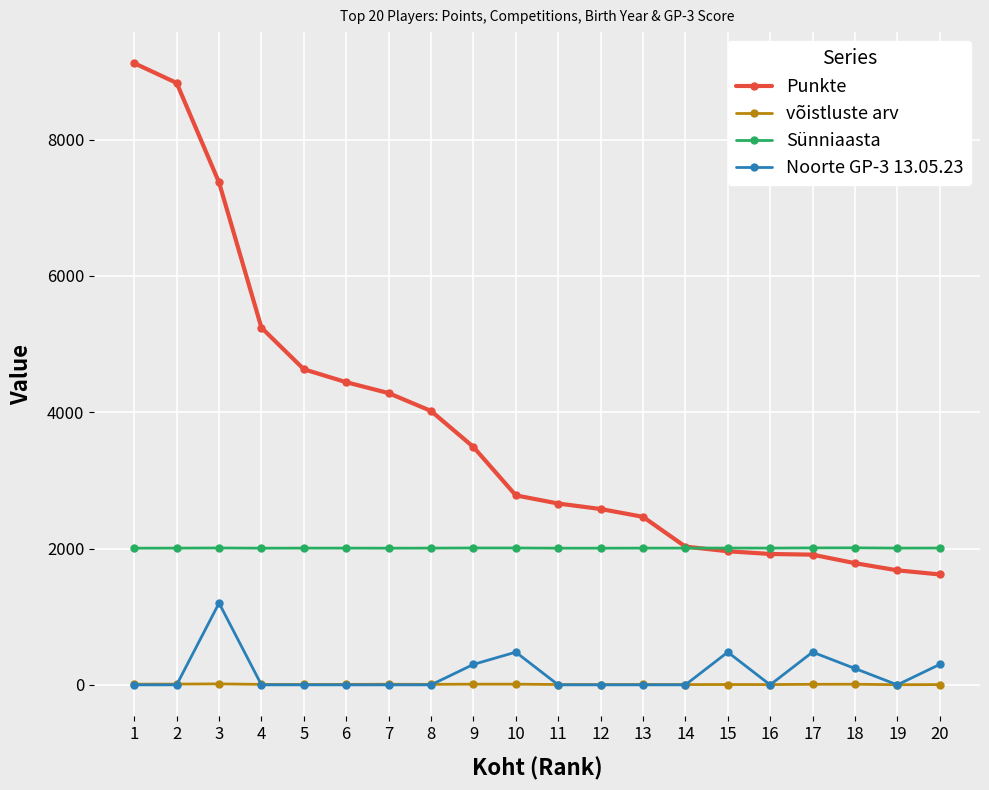

What is the value of the Sünniaasta point at the 3rd from the left?

2008